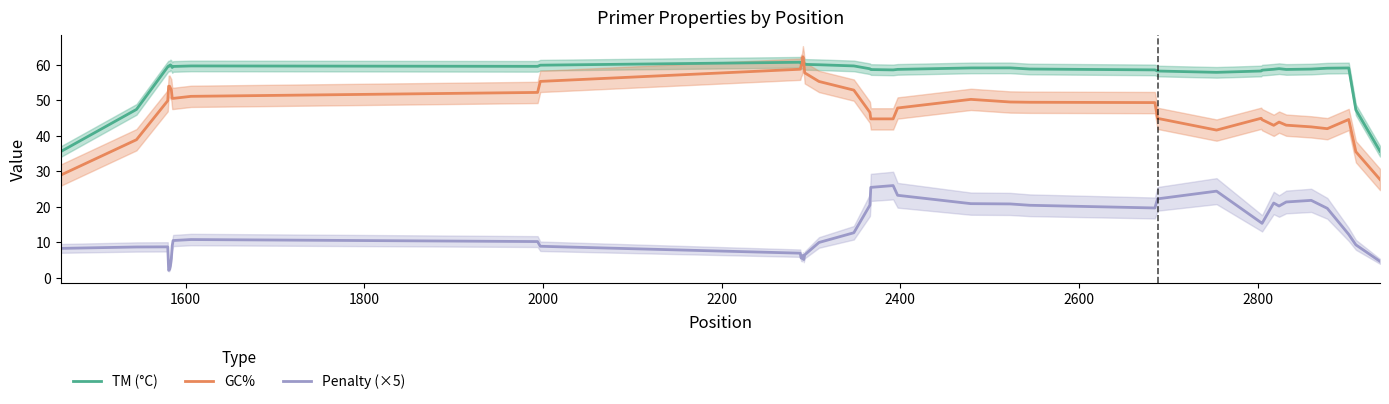

True or false: Penalty (×5) and TM (°C) cross at least once.

False